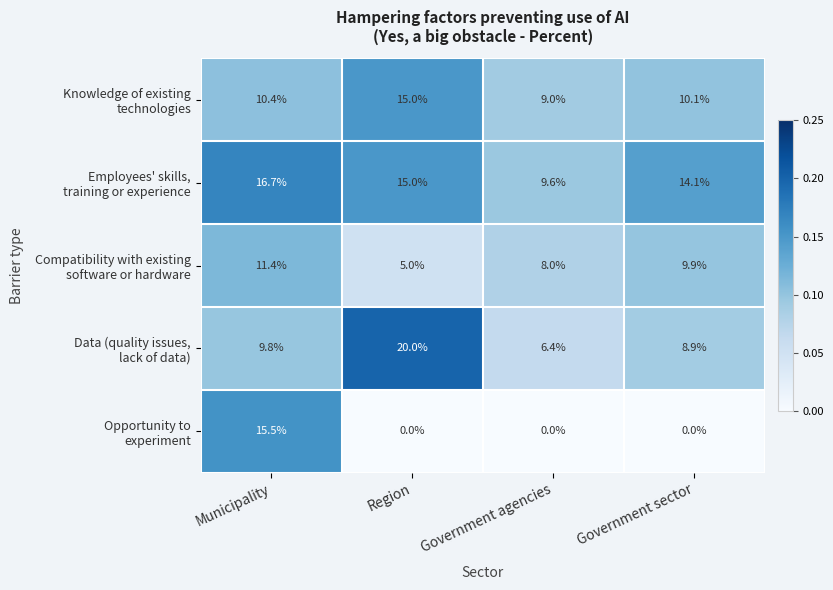

At which category is the sum across all series the highest?

Municipality